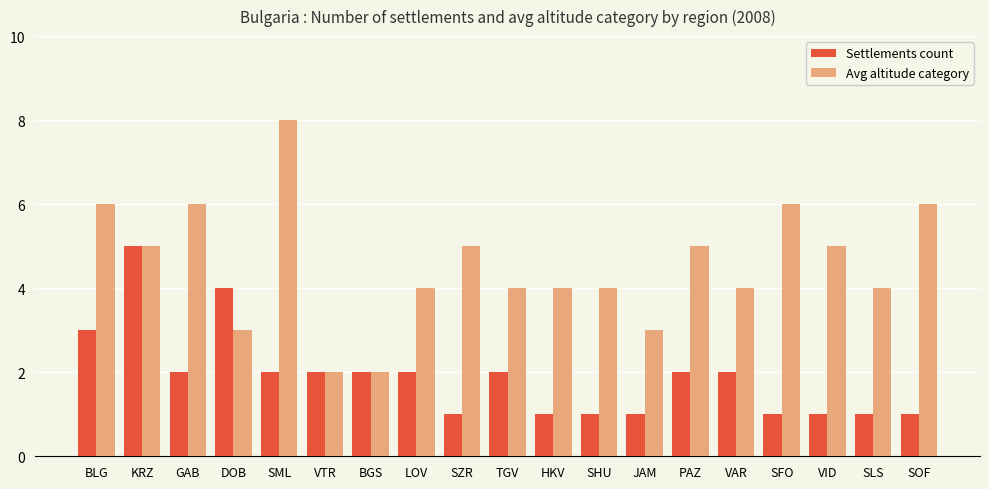

What is the maximum value for Avg altitude category?

8